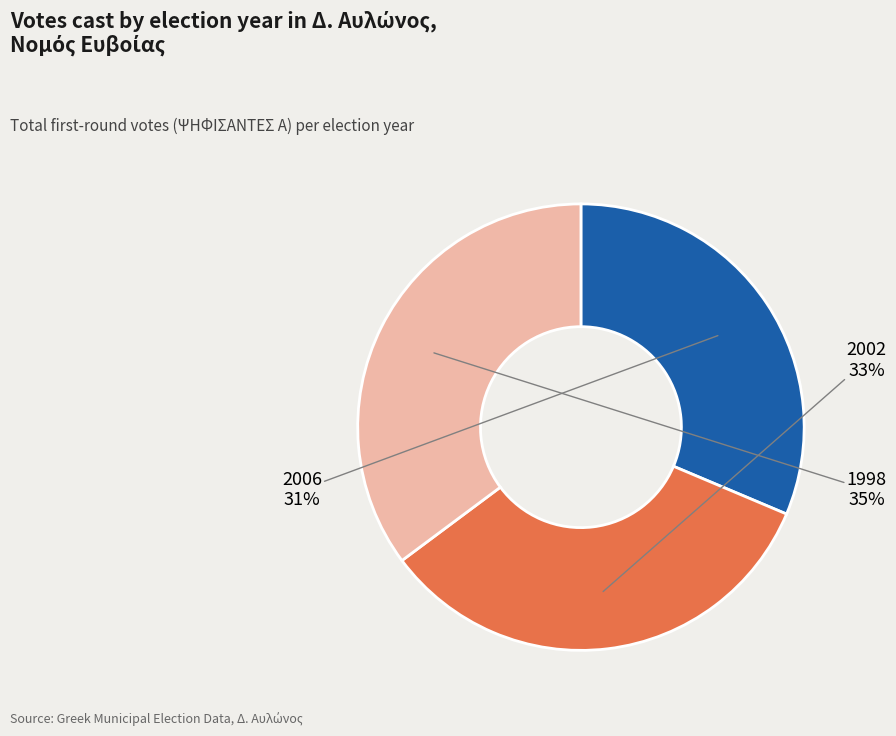

To the nearest percent, what is the difference between the largest and smallest slice percentages?

4%